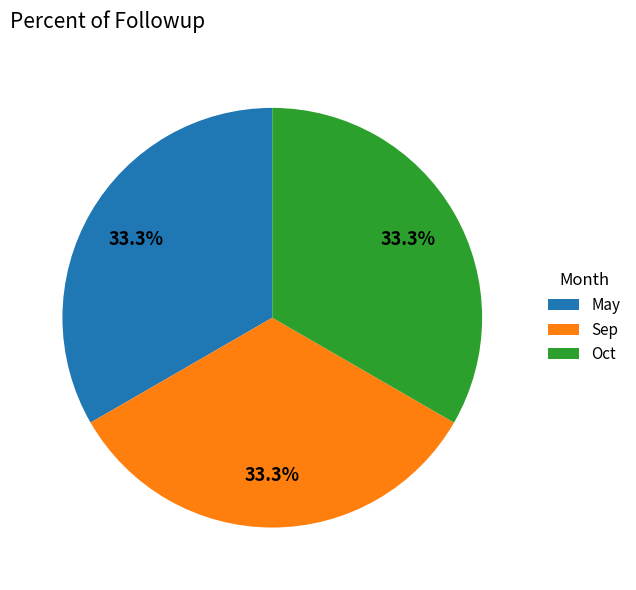

Combined, what portion of the pie is Oct and May?

66.7%